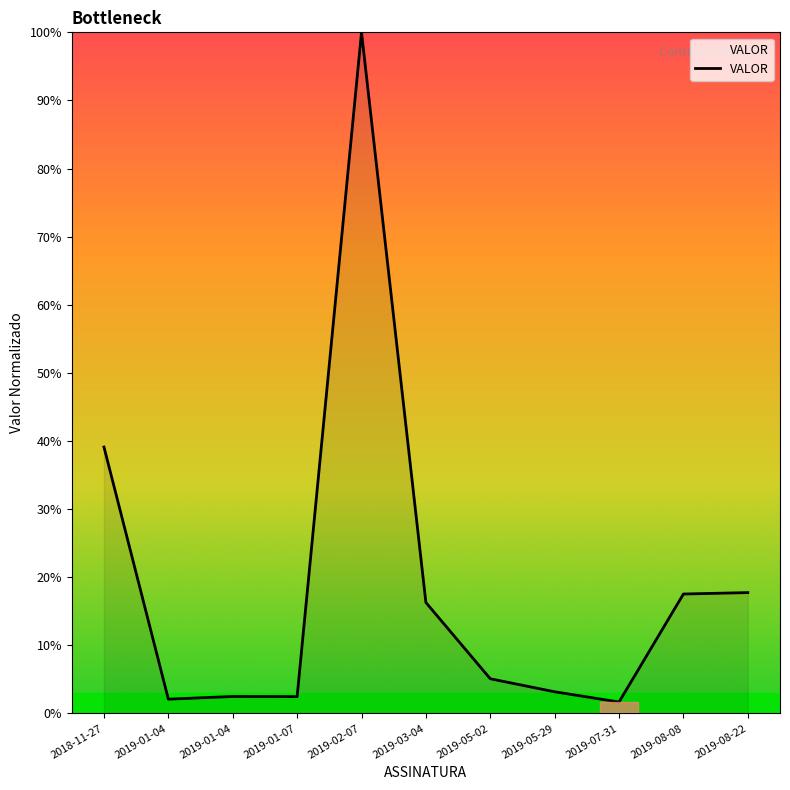

Rank the categories by value from lowest to highest.

2019-07-31, 2019-01-04, 2019-01-07, 2019-01-04, 2019-05-29, 2019-05-02, 2019-03-04, 2019-08-08, 2019-08-22, 2018-11-27, 2019-02-07